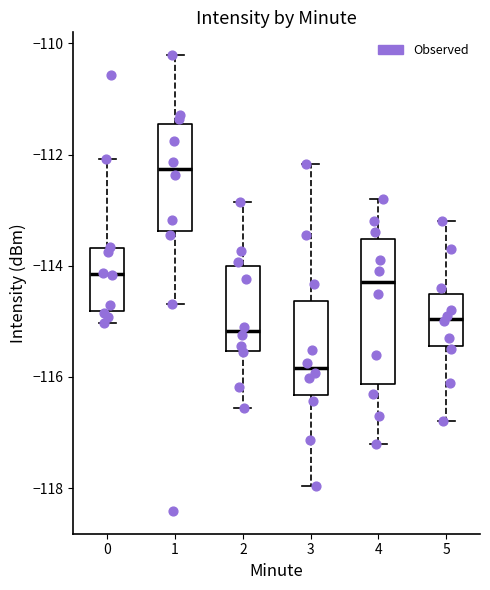

Where is the upper edge of the box at x = 2 on the y-axis? The values are not printed on the chart, so give them approximately, as read against the axis.

-114.0